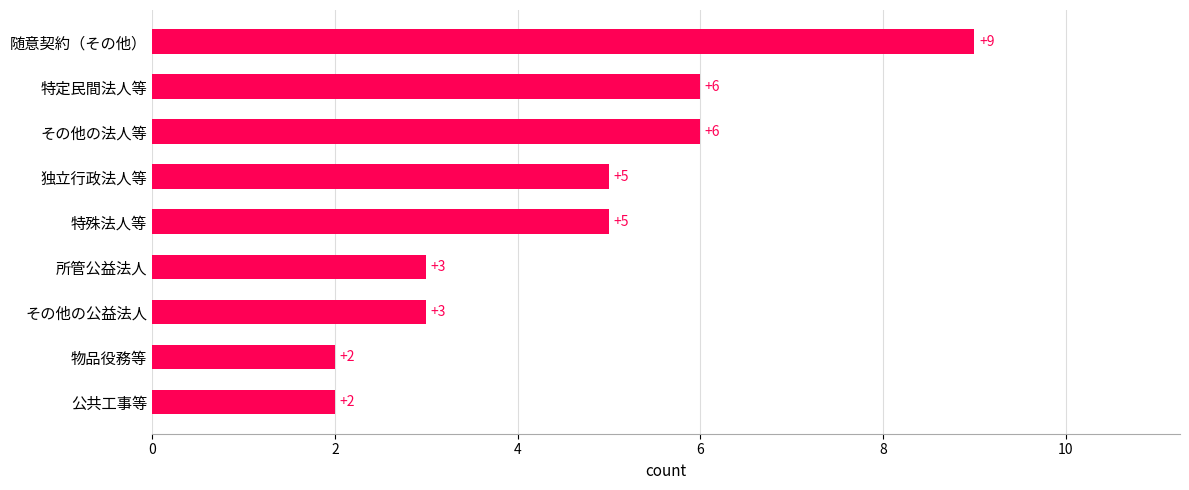

Reading top to bottom, extract all data points from this chart.

9	6	6	5	5	3	3	2	2